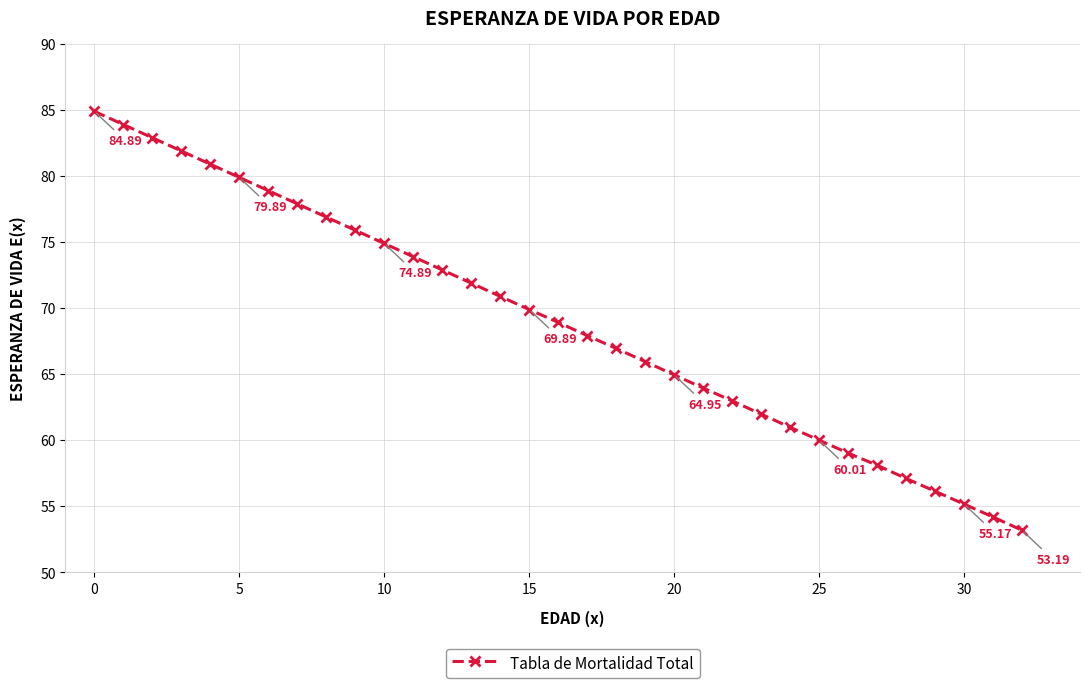

What is the sum of all values?

2275.8